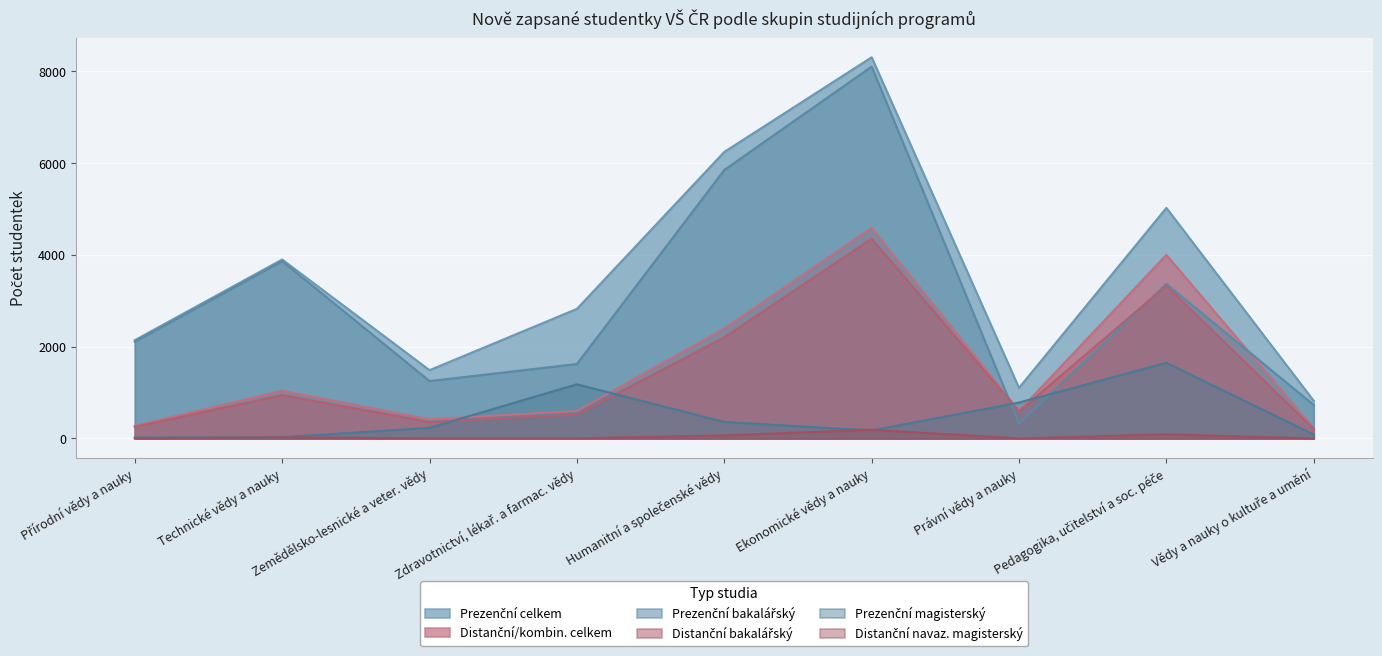

What is the sum of the Distanční navaz. magisterský values at Právní vědy a nauky and Technické vědy a nauky?

26